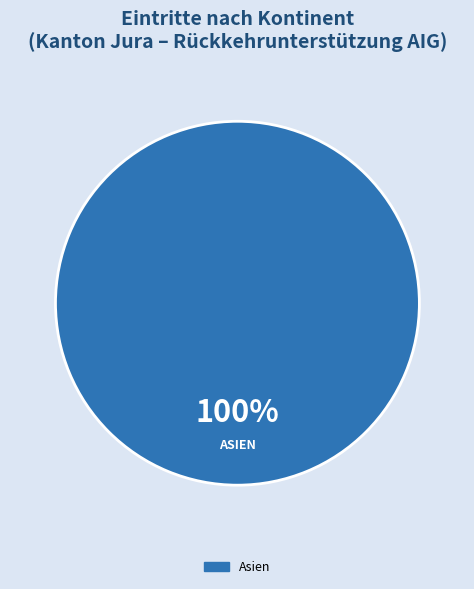

Is Asien the majority of the pie?

Yes